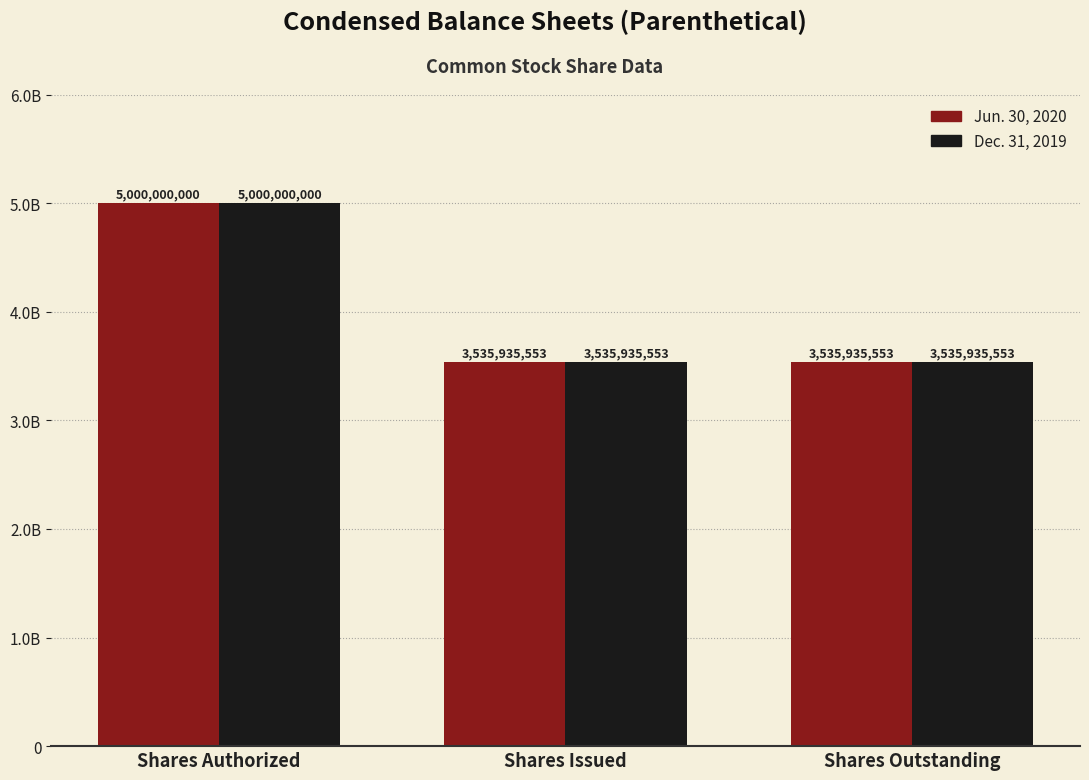

Reading left to right, extract all data points from this chart.

Jun. 30, 2020: 5000000000	3535935553	3535935553
Dec. 31, 2019: 5000000000	3535935553	3535935553